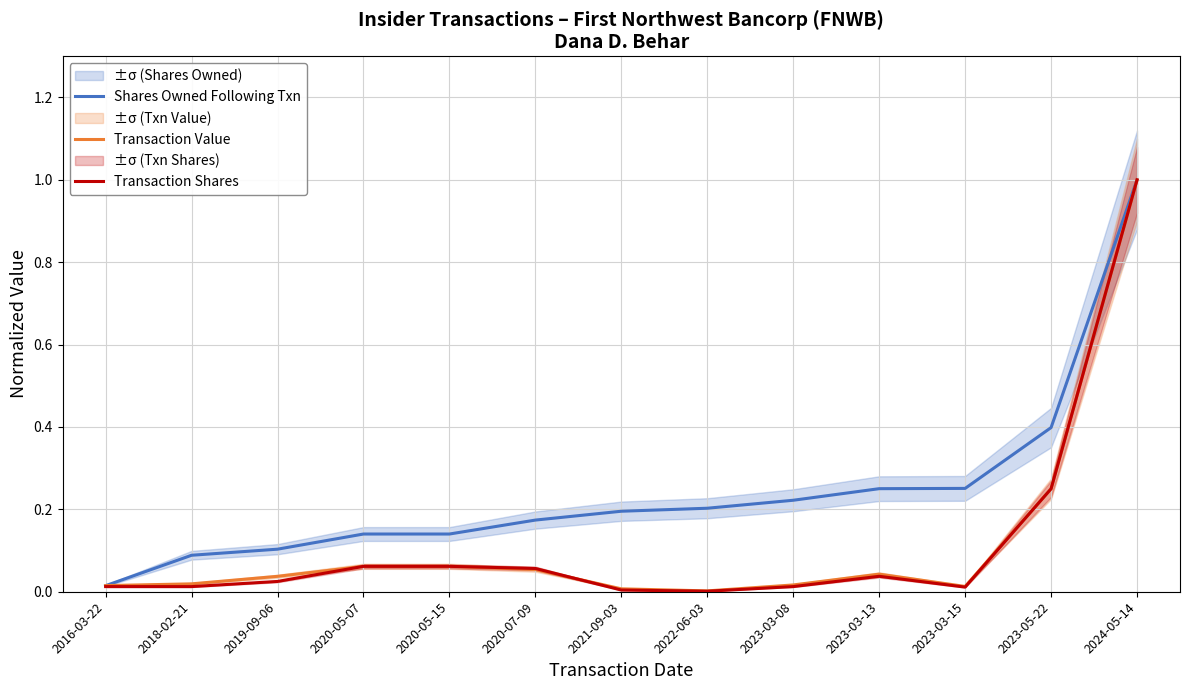

What are all the series names shown in the legend?

Shares Owned Following Txn, Transaction Value, Transaction Shares